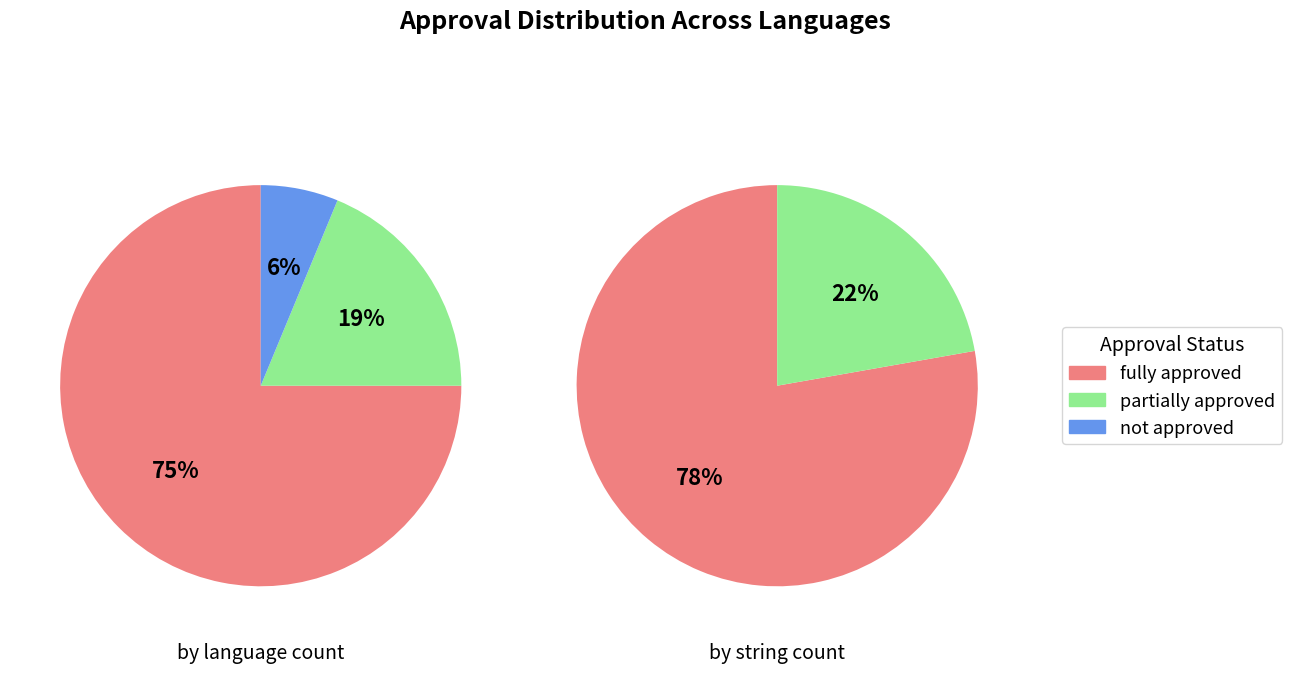

Between 3 and 10, which is larger?

10